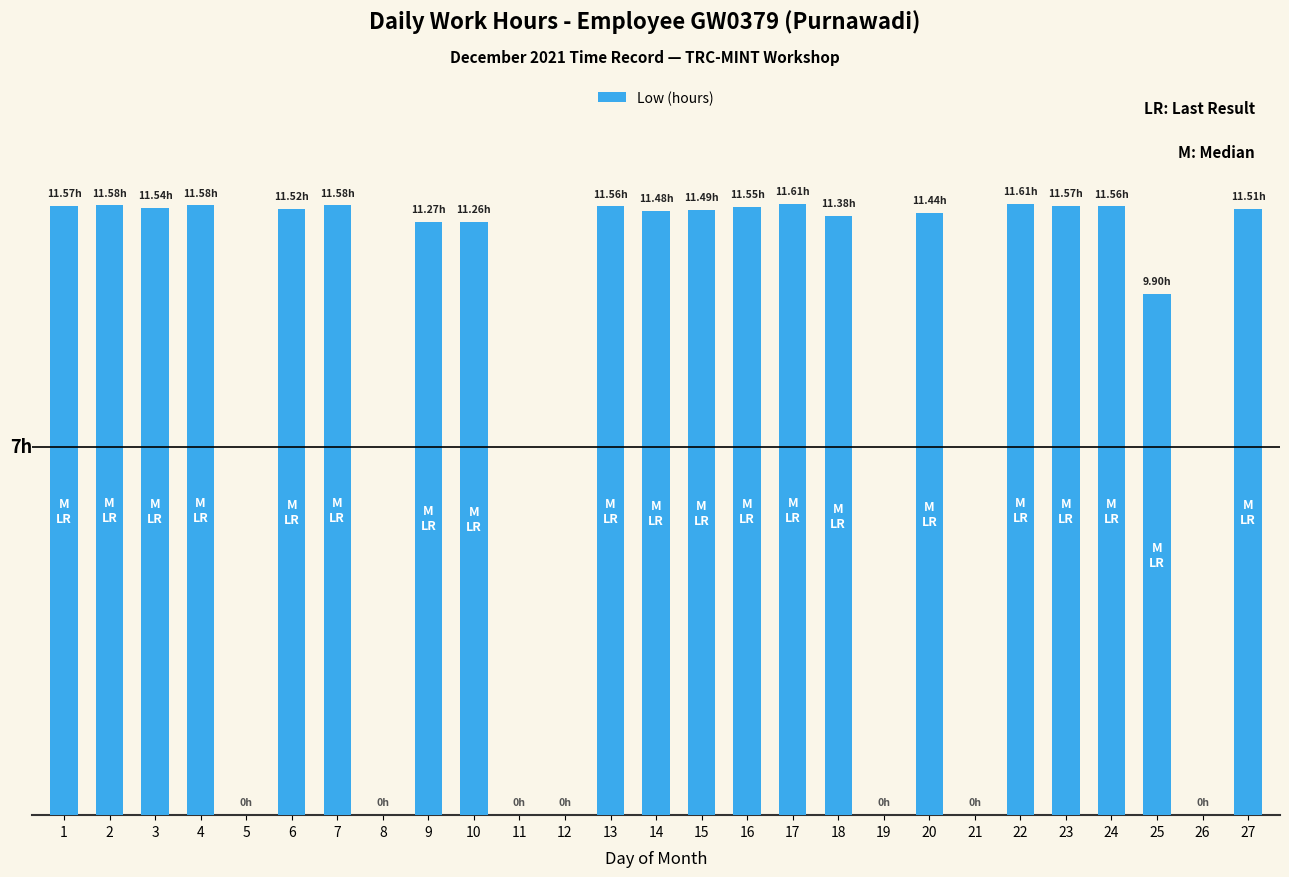

Which label corresponds to the largest value in the chart?

17